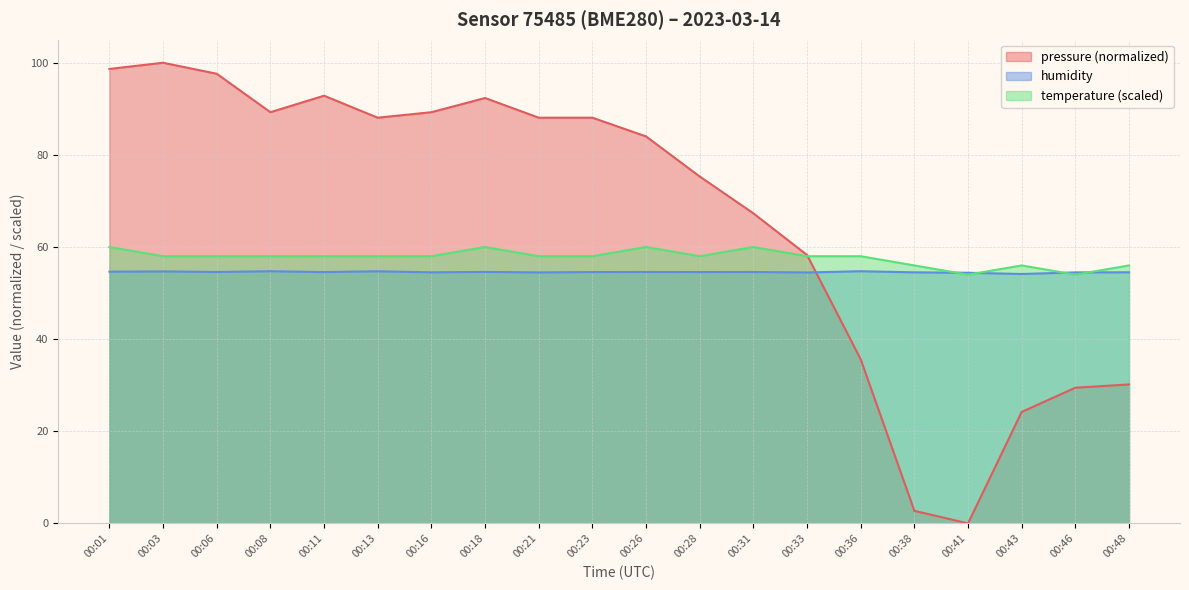

What is the highest value of the humidity series?

54.7